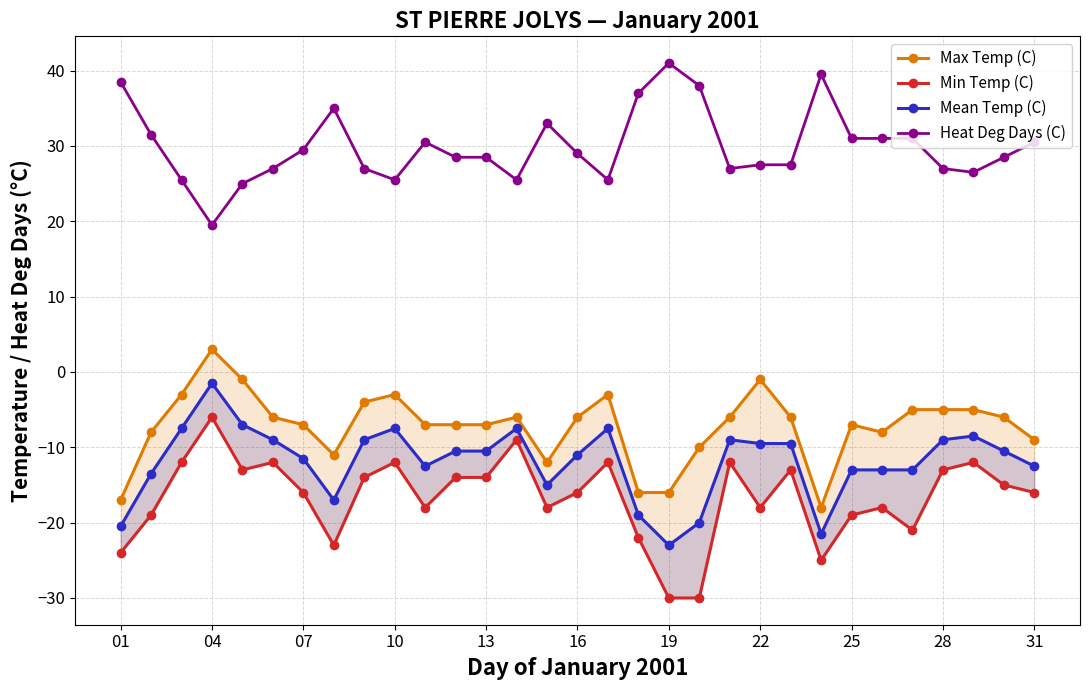

True or false: Heat Deg Days (C) has more than 0 interior local peaks.

True